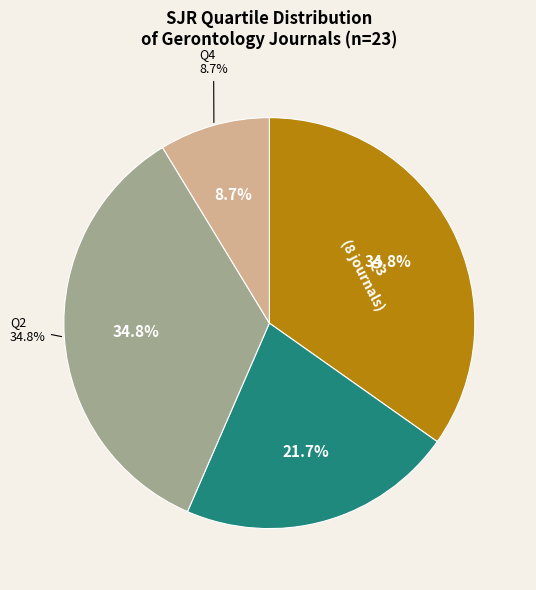

What percentage is the Q3 slice, to the nearest percent?

35%